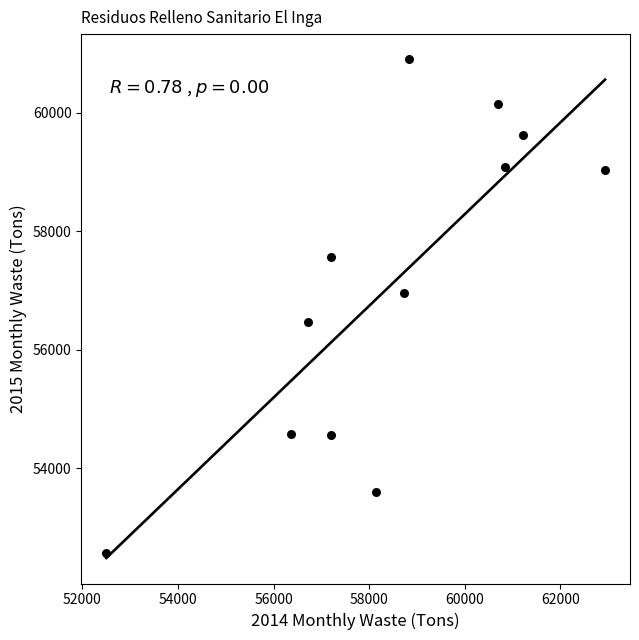

What is the range of X values (max minus min)?

10437.8